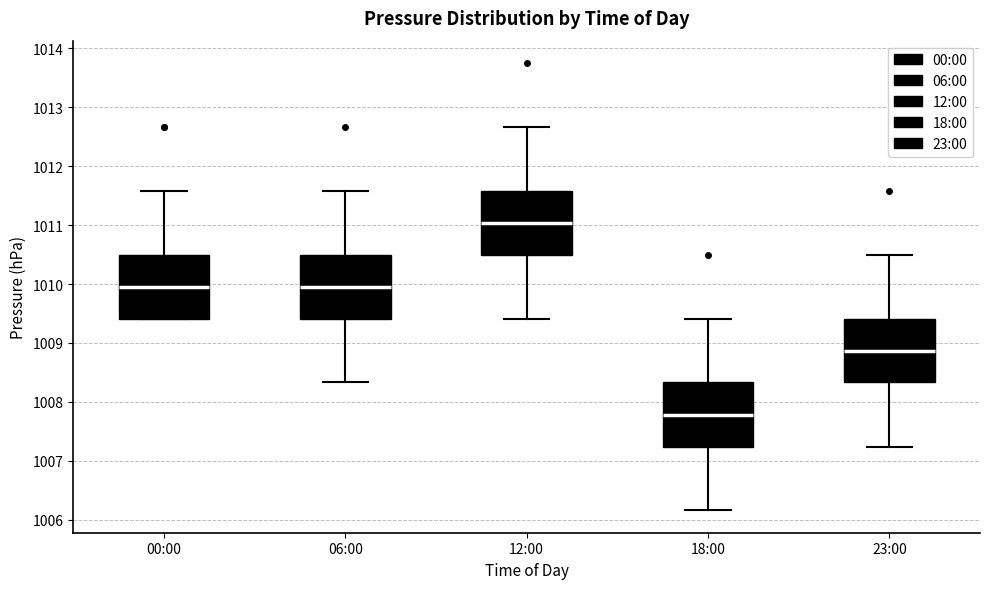

Which box has the highest median line?

12:00